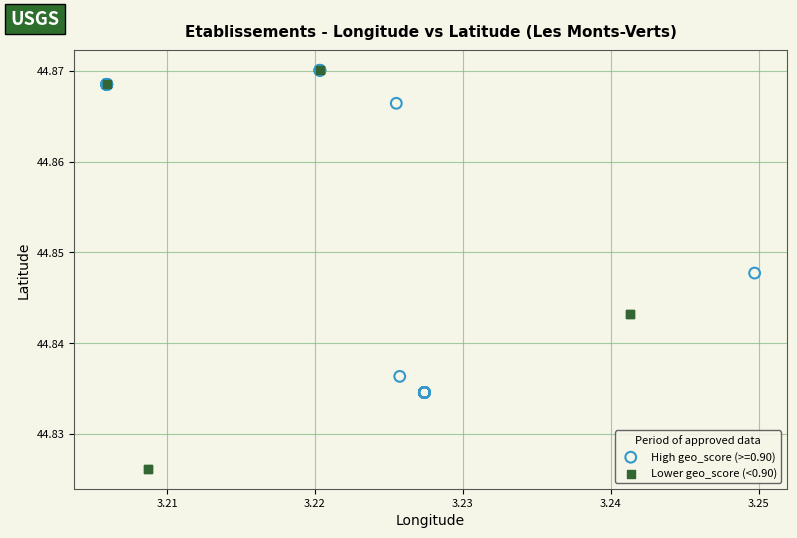

Which series has the widest spread of Y values?

Lower geo_score (<0.90)